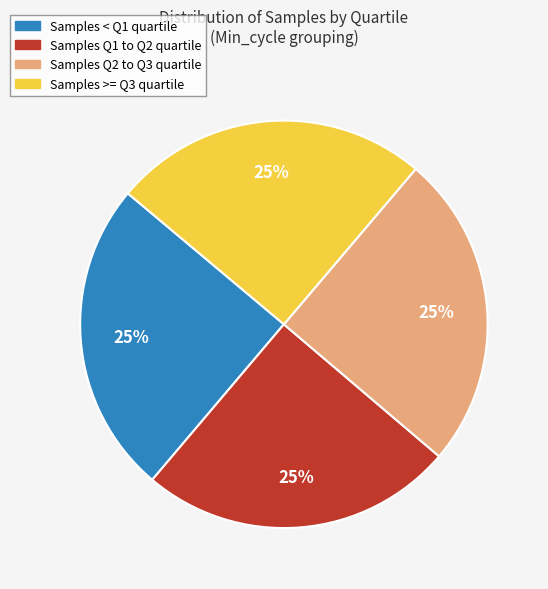

Is there any slice that represents more than half of the pie?

No